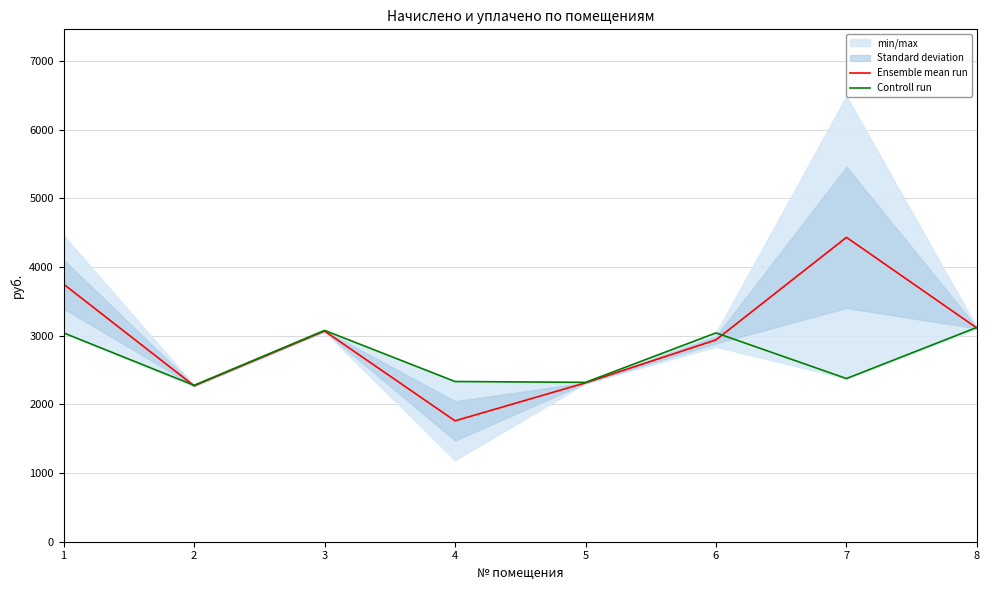

Reading right to left, list all the values displayed in this chart.

Ensemble mean run: 8=3111.2	7=4432.4	6=2939.8	5=2313.4	4=1760.5	3=3068.2	2=2270.5	1=3751.1
Controll run: 8=3121.1	7=2376.2	6=3041.0	5=2320.8	4=2333.1	3=3078.0	2=2277.7	1=3041.0